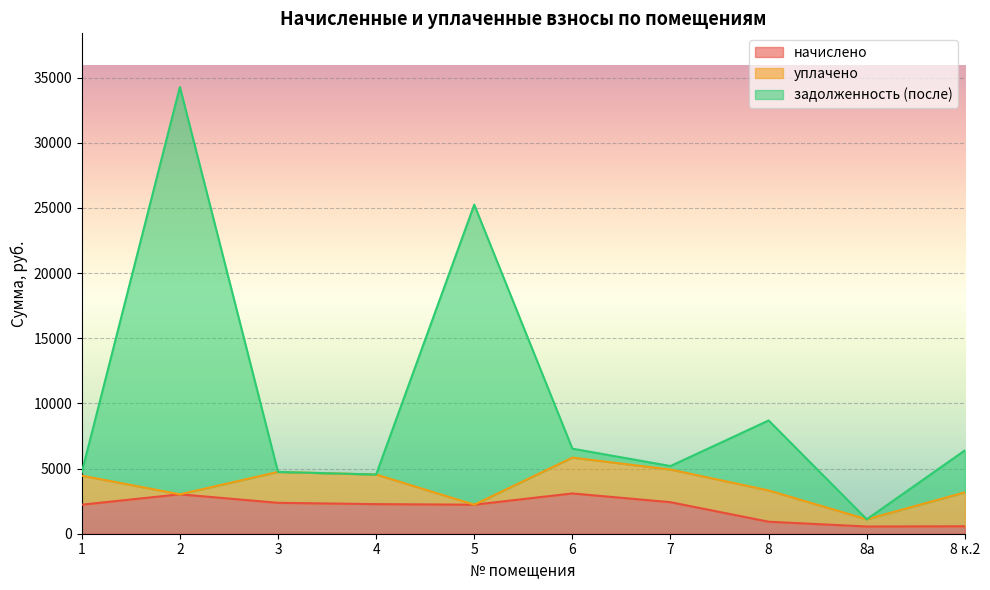

What is the approximate value of начислено at 1?

2227.6